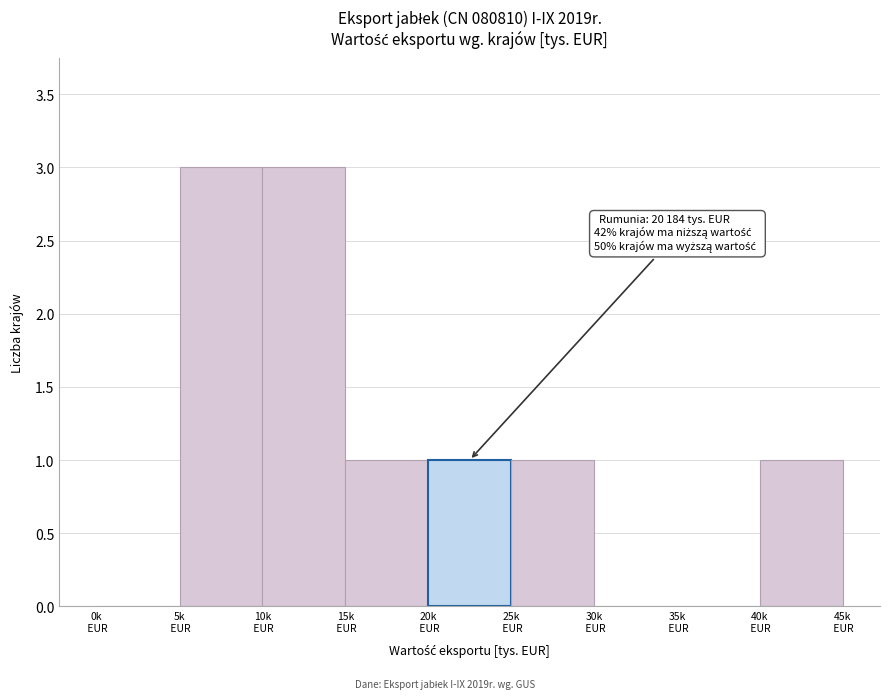

What is the sum of all values?

10